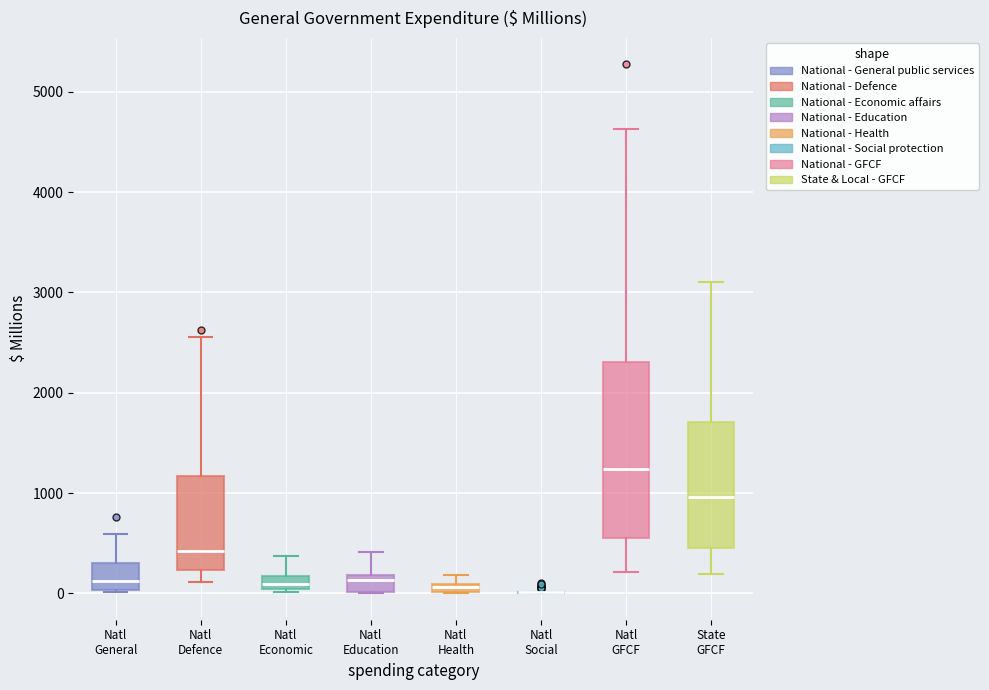

Where is the upper edge of the box for Natl Economic on the y-axis? The values are not printed on the chart, so give them approximately, as read against the axis.

200